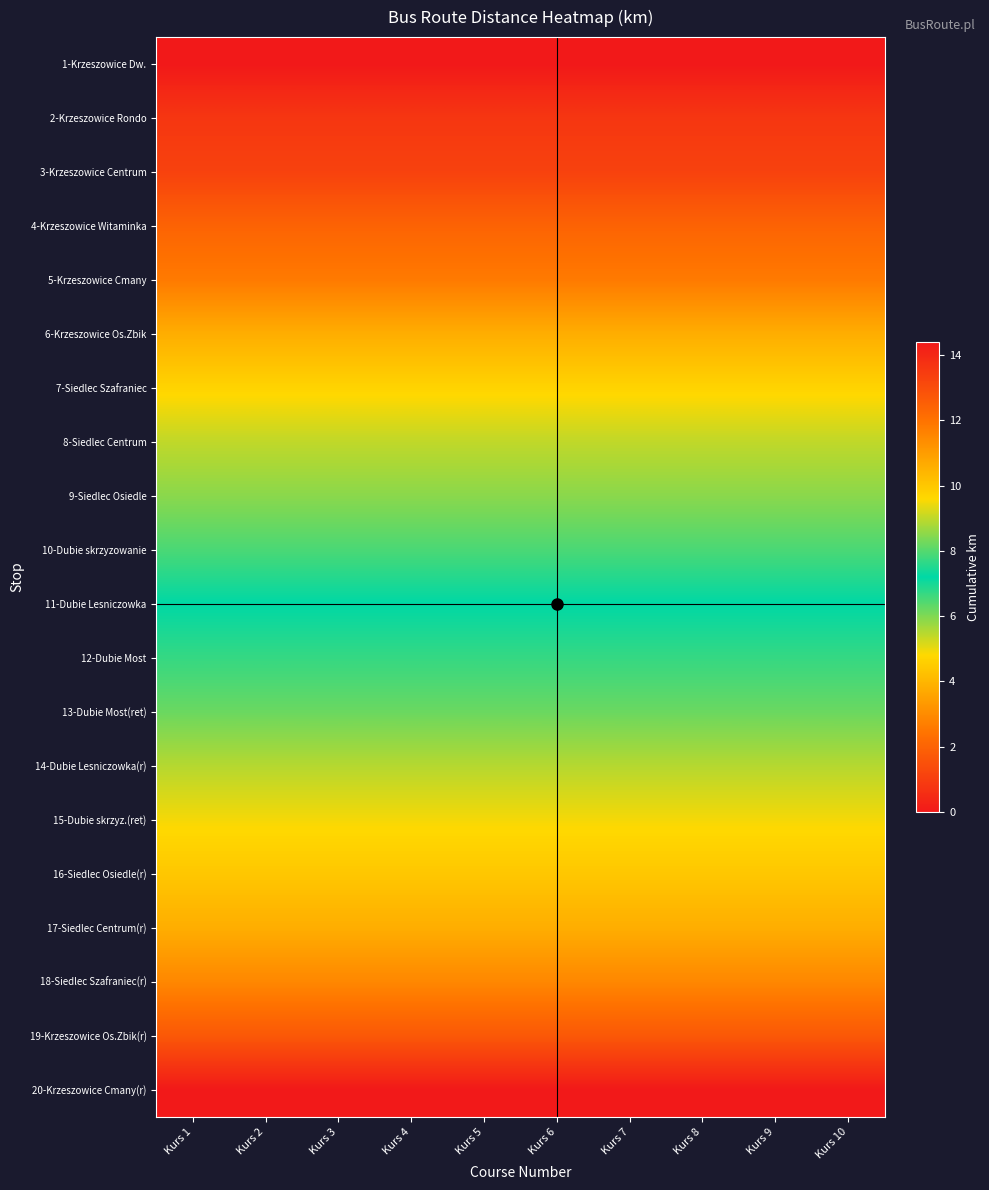

What is the total value across all series at Kurs 9?

133.5